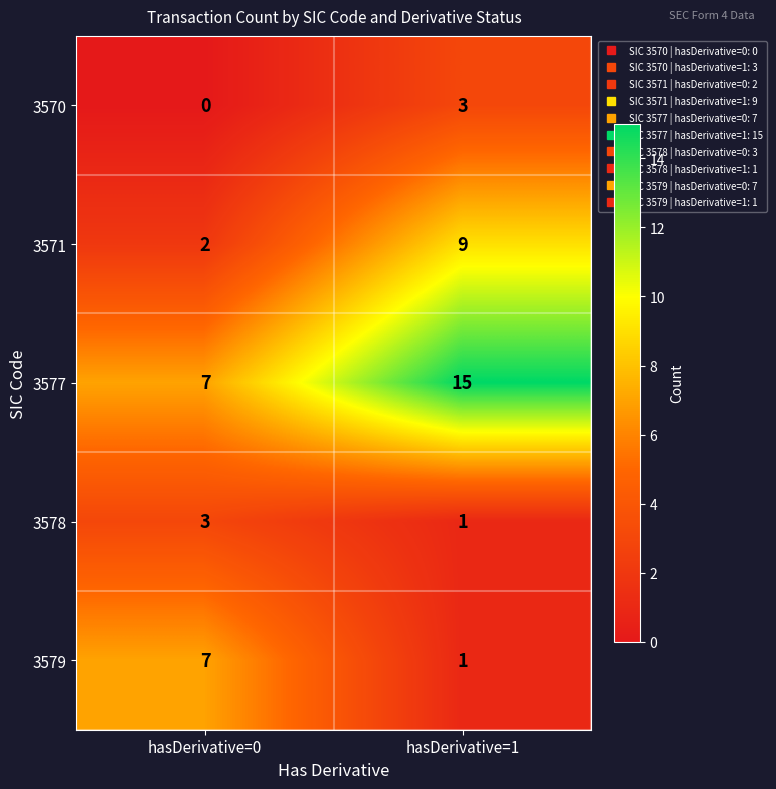

The 3578 series shows 1 at hasDerivative=1. True or false?

True